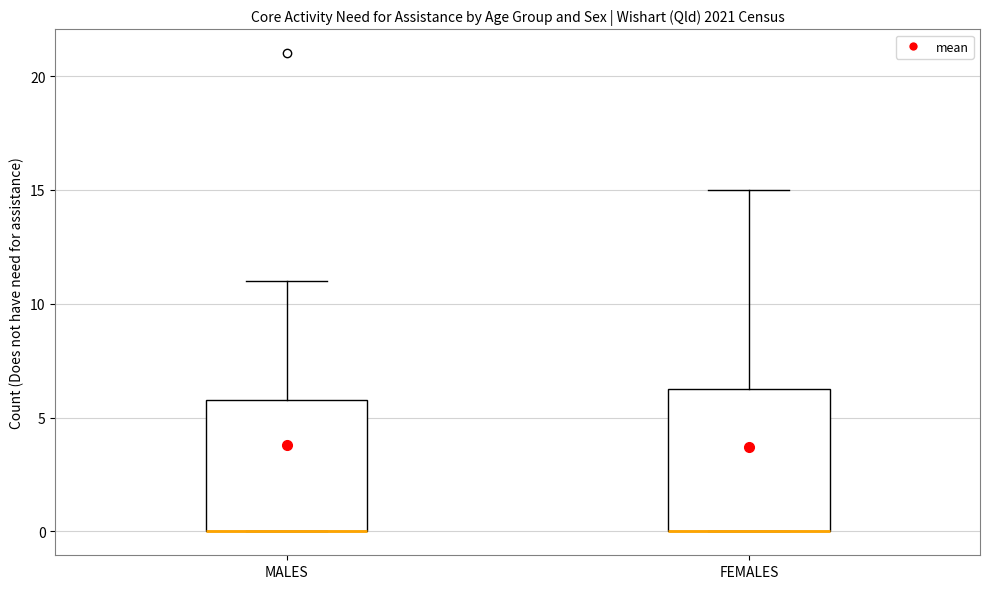

Reading left to right, transcribe this box plot: for each box, give where its median line is, the range the box spans, and where its two whiskers end, as read against the y-axis. The values are not printed on the chart, so give them approximately, as read against the axis.

MALES: median 0.0 (drawn on the box's lower edge), box 0.0 to 6.0, whiskers 0.0 to 11.0
FEMALES: median 0.0 (drawn on the box's lower edge), box 0.0 to 6.5, whiskers 0.0 to 15.0